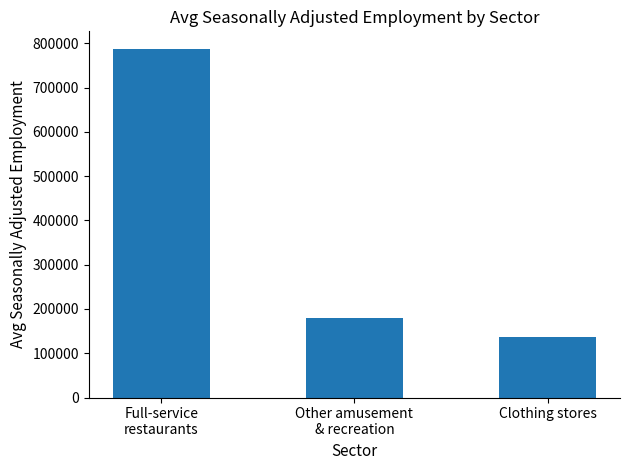

Reading left to right, transcribe all the data shown in this chart.

Full-service
restaurants=787796	Other amusement
& recreation=179723	Clothing stores=136637